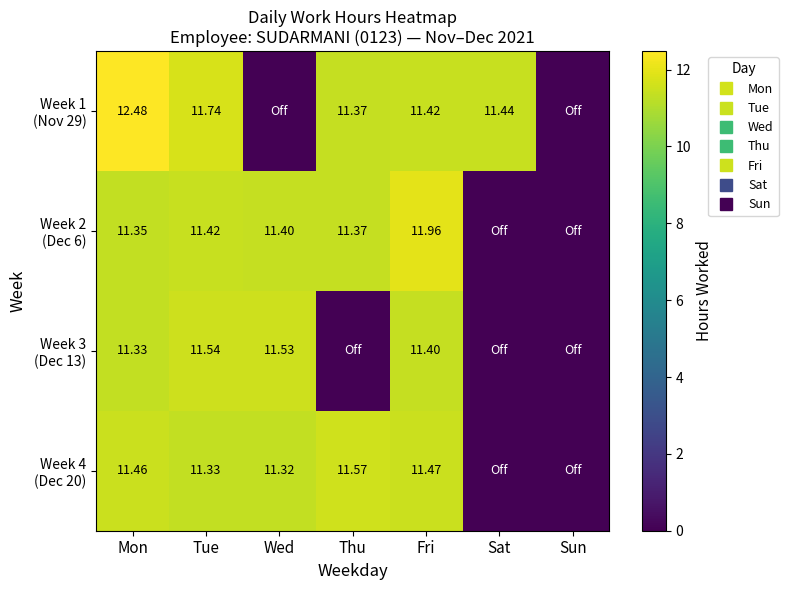

How many data points does each series have?

7